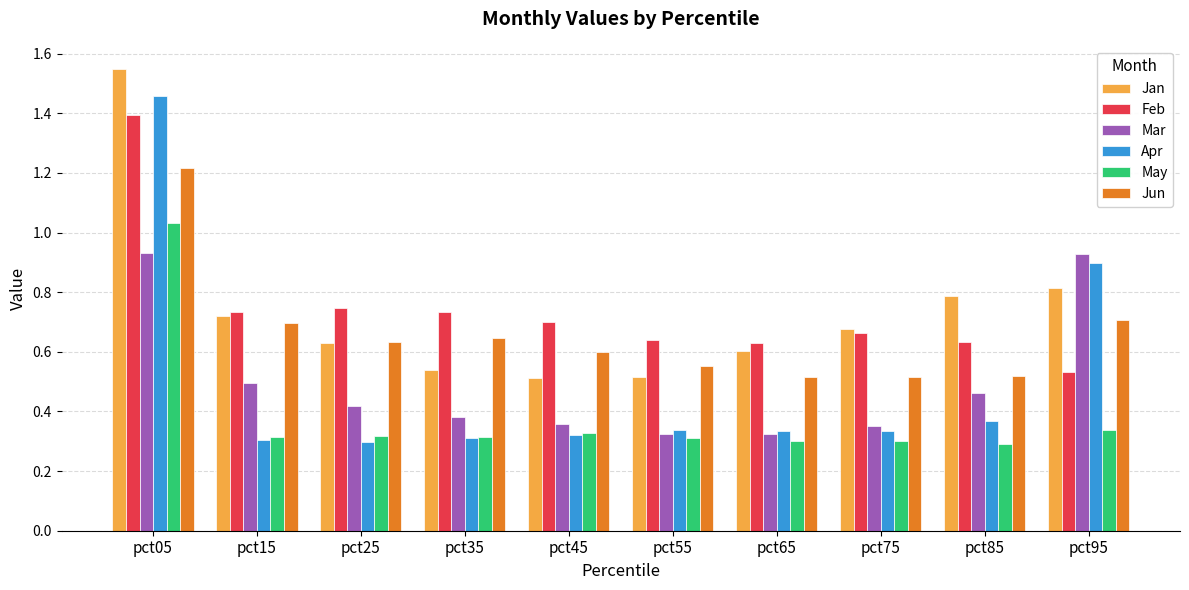

What is the total value across all series at pct05?

7.6